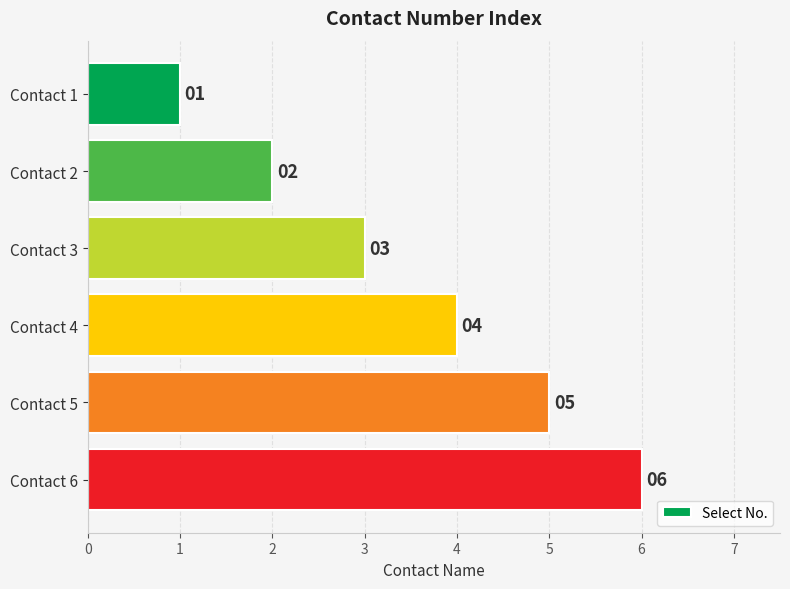

Between Contact 1 and Contact 4, which is larger?

Contact 4